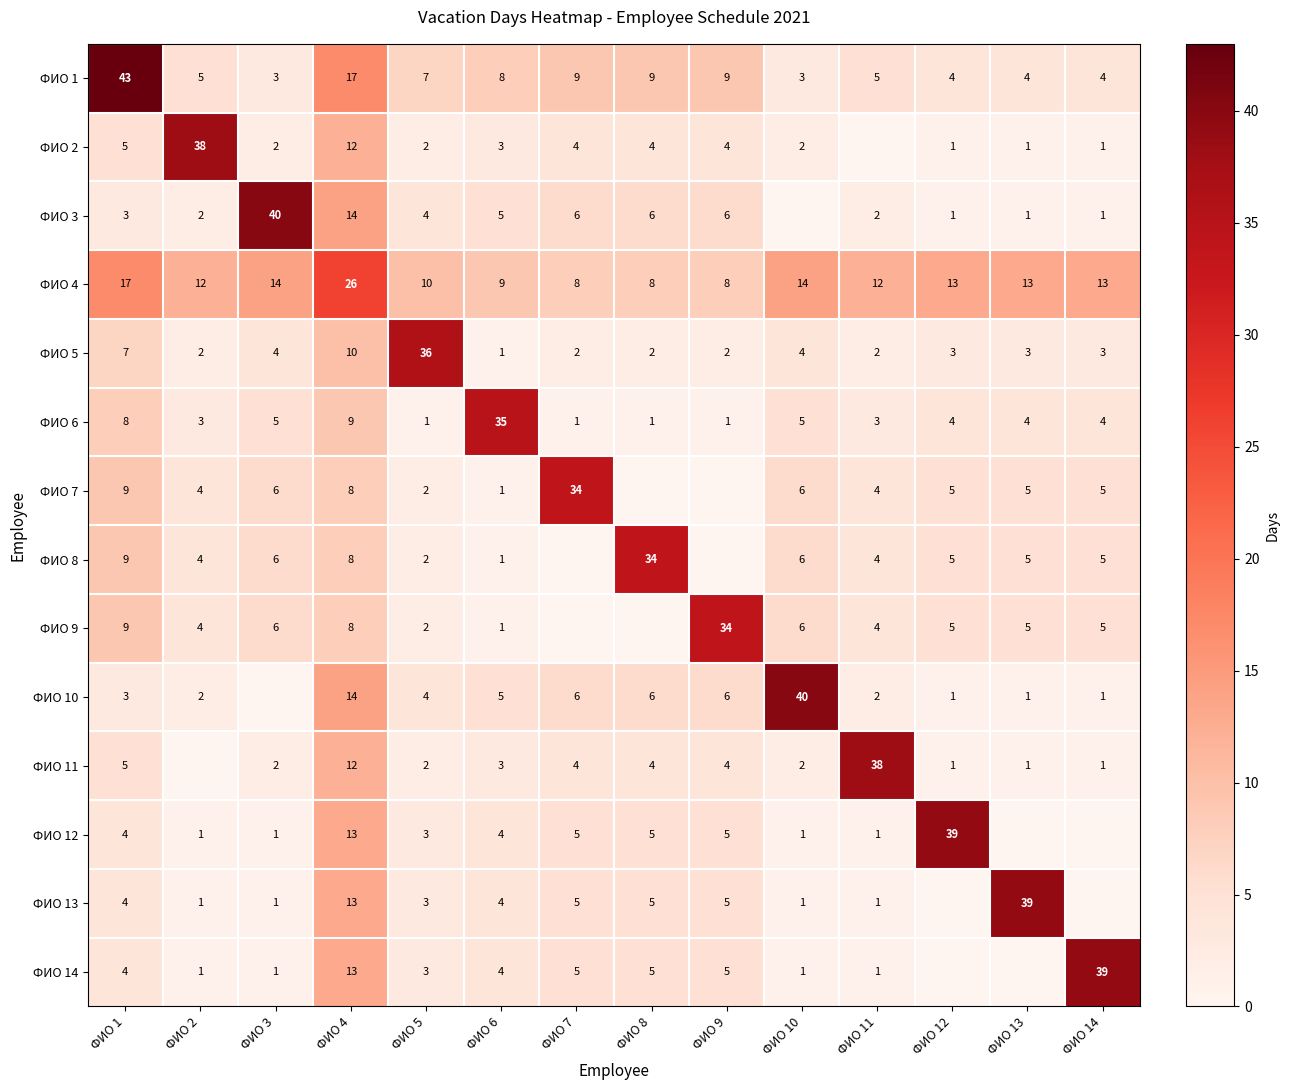

Which category has the highest value in the ФИО 6 series?

ФИО 6